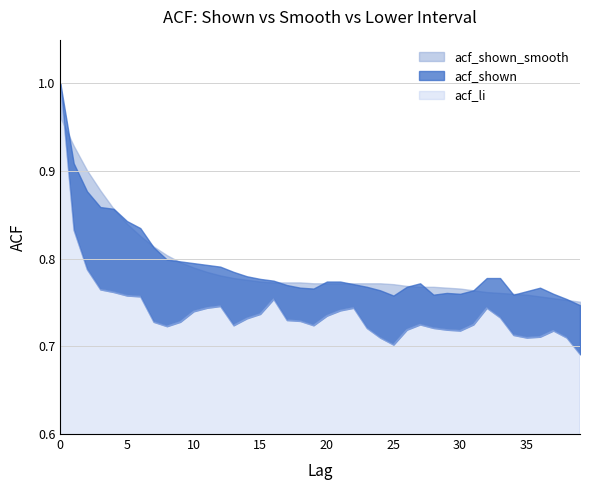

What is the value of the acf_shown_smooth point at the 1st from the left?

1.0